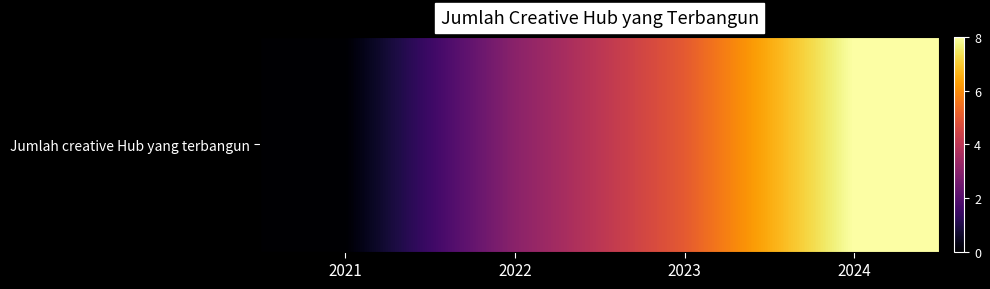

What is the sum of the values at 2022 and 2023?

8